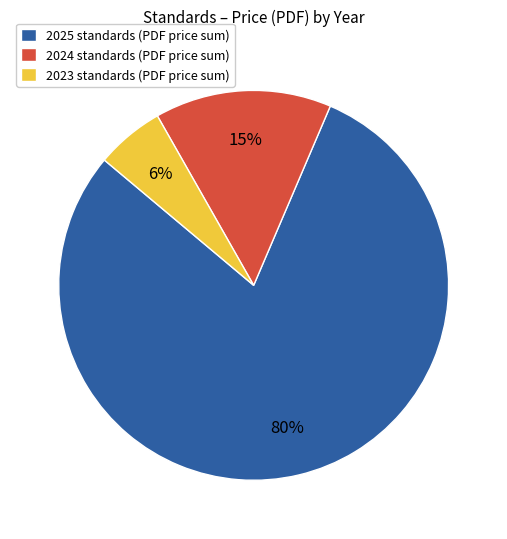

Does 2025 standards (PDF price sum) represent more than half of the total?

Yes